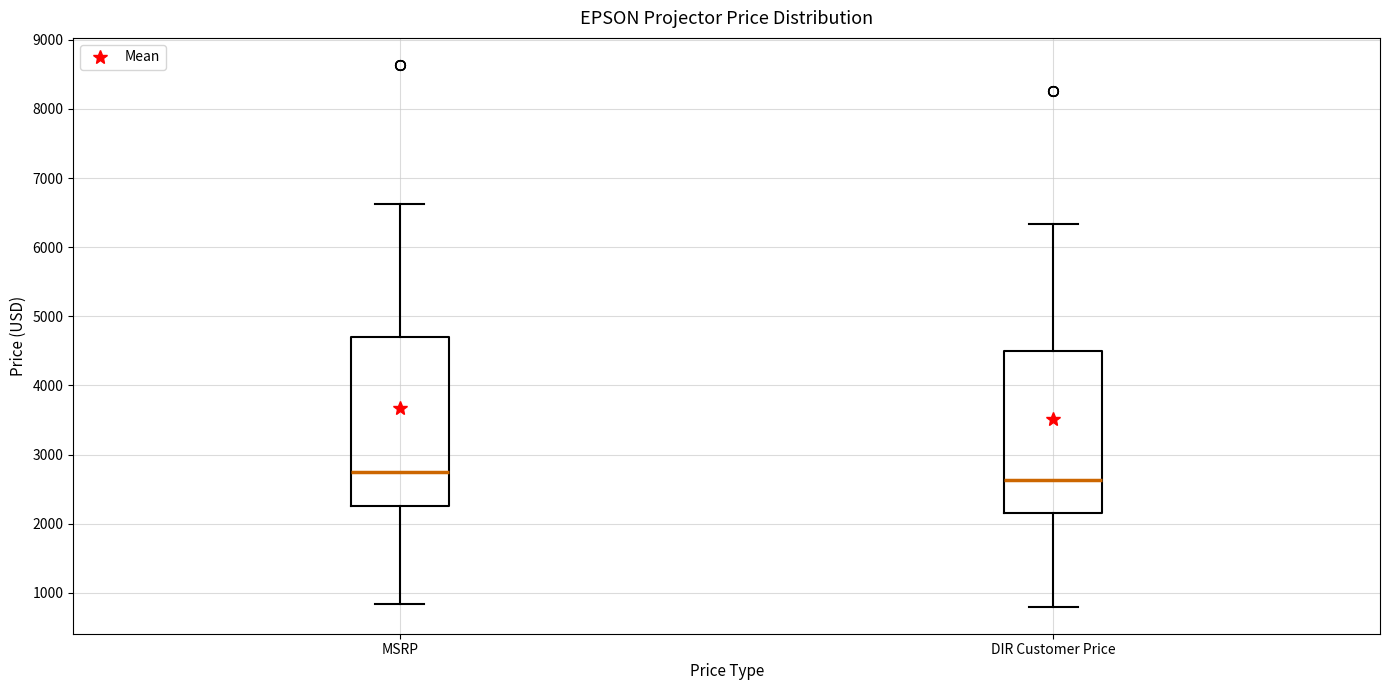

Reading left to right, read every box against the y-axis: the position of its median line, the range the box covers, and the ends of its whiskers. The values are not printed on the chart, so give them approximately, as read against the axis.

MSRP: median 2800, box 2300 to 4700, whiskers 800 to 6600
DIR Customer Price: median 2600, box 2200 to 4500, whiskers 800 to 6300